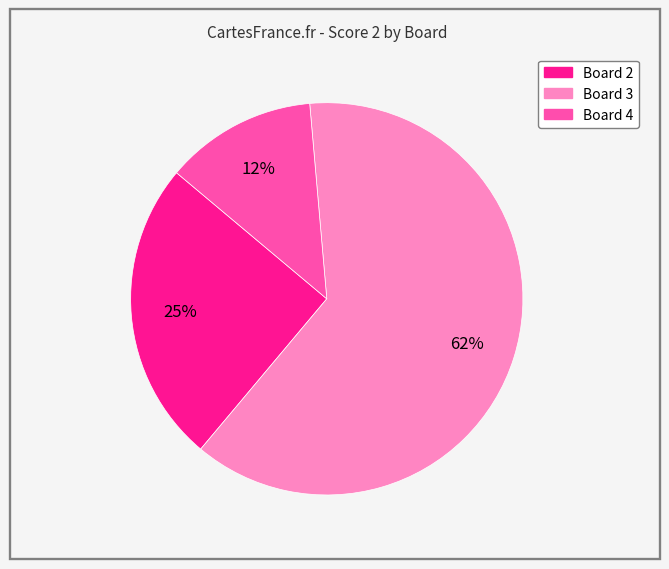

To the nearest percent, what is the average slice percentage?

33%